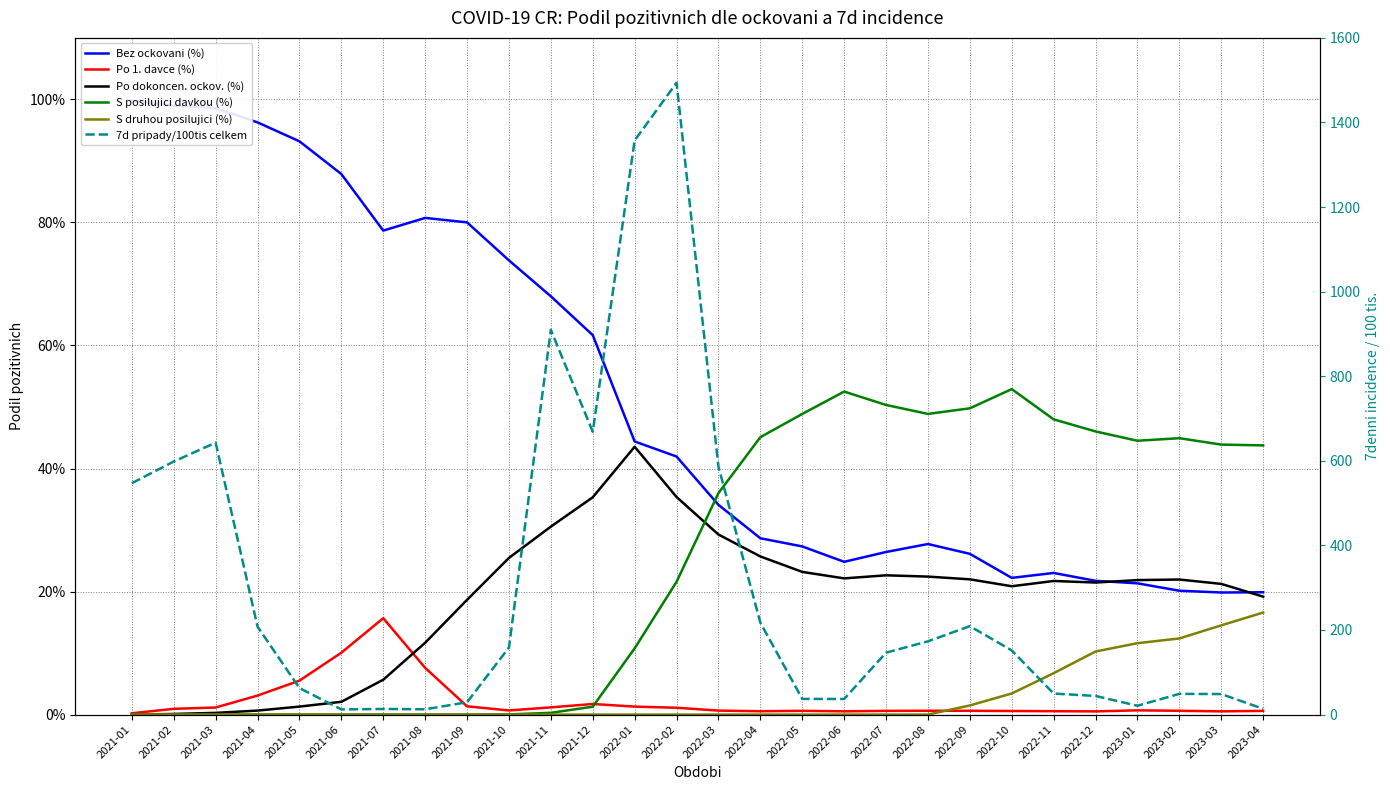

True or false: Bez ockovani (%) and Po 1. davce (%) intersect in this chart.

False